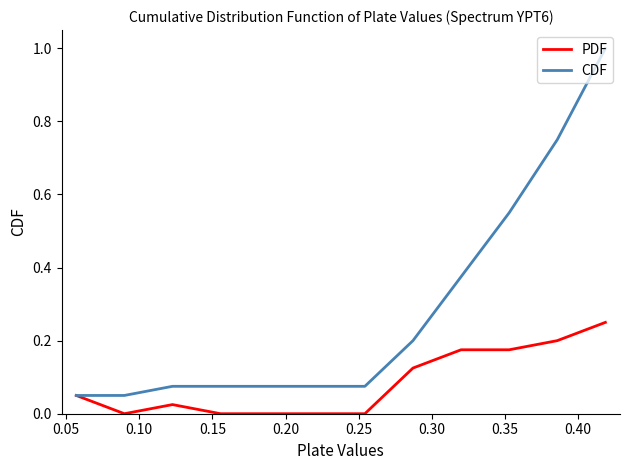

What is the average value of the CDF series?

0.3